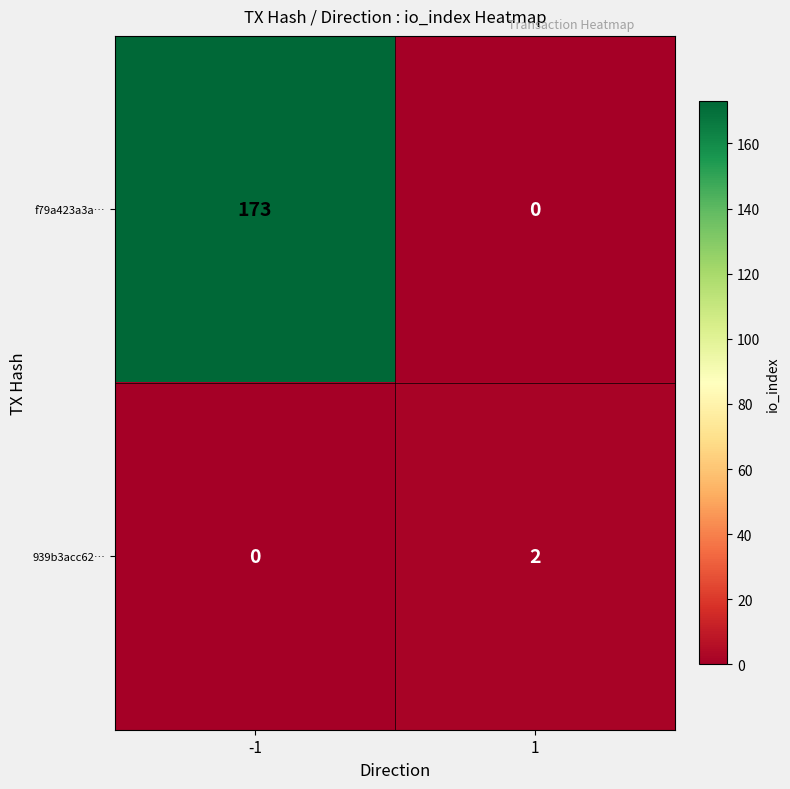

How many series are shown in this chart?

2